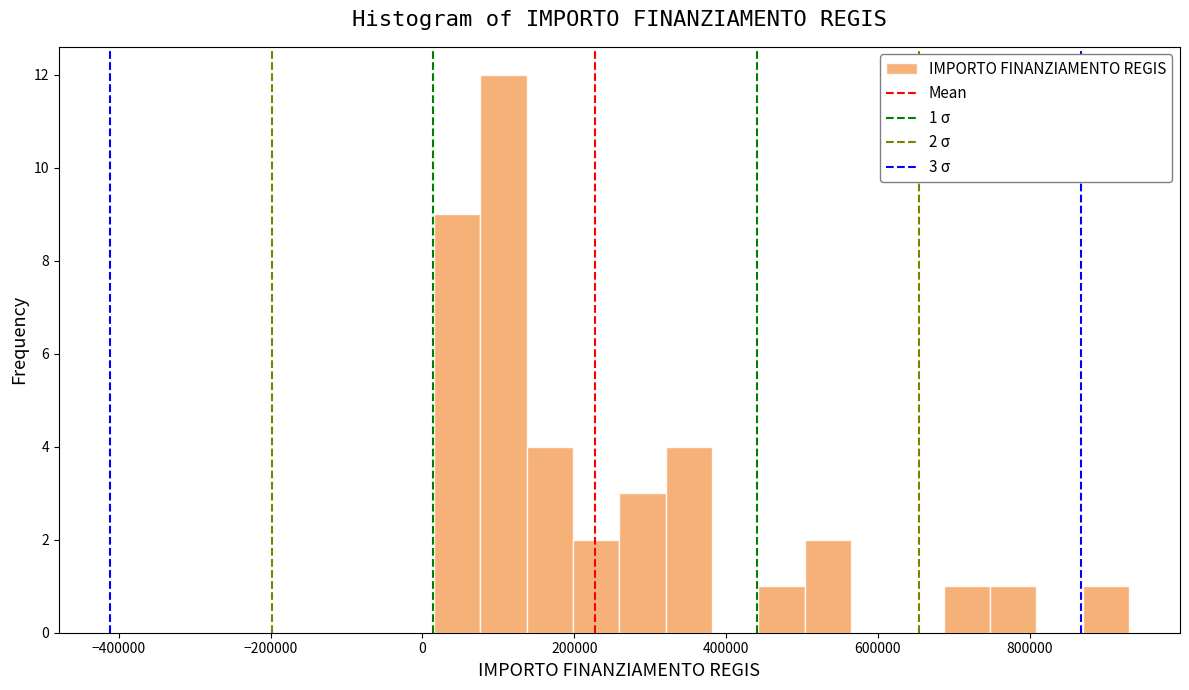

Around what value on the x-axis is the tallest bar? Give the approximate position of its centre, as read against the axis.

100000